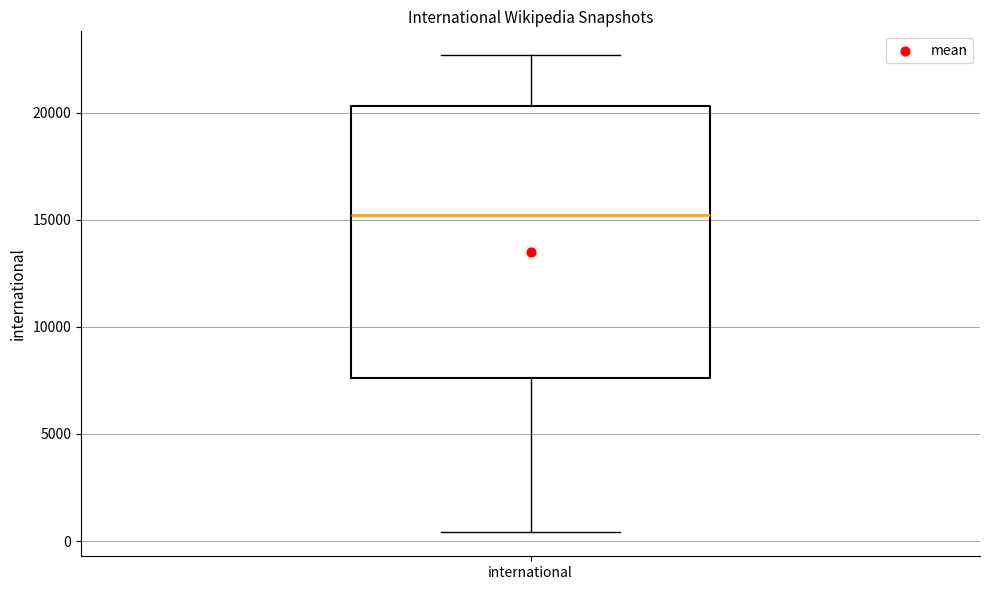

Where is the lower edge of the box for international on the y-axis? The values are not printed on the chart, so give them approximately, as read against the axis.

7500